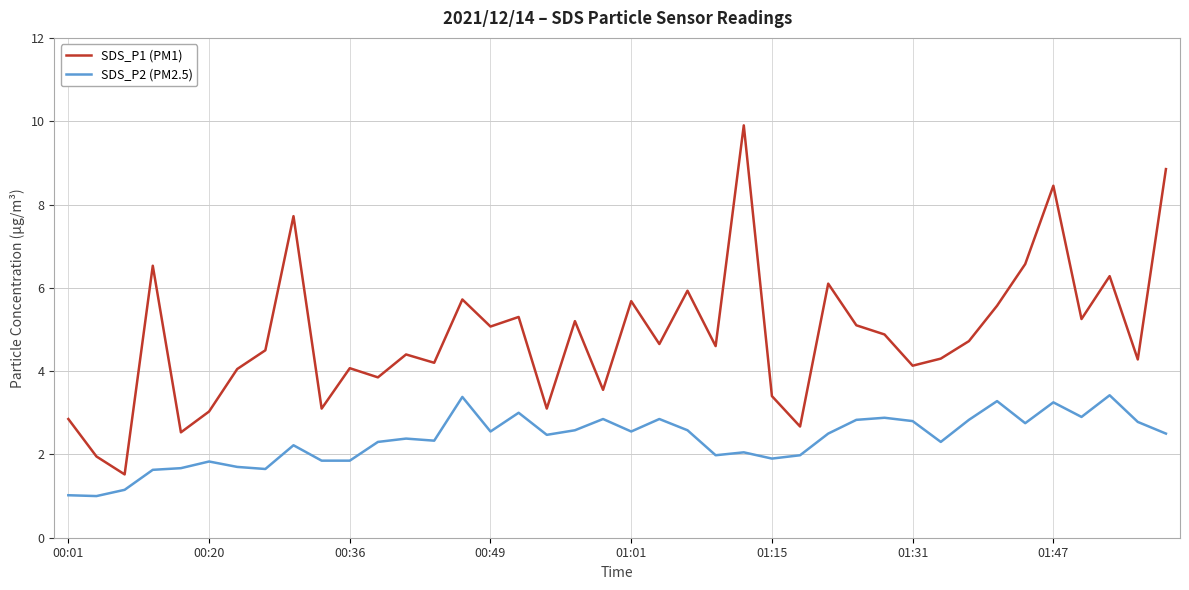

Rank the series by their average value, from lowest to highest.

SDS_P2 (PM2.5), SDS_P1 (PM1)